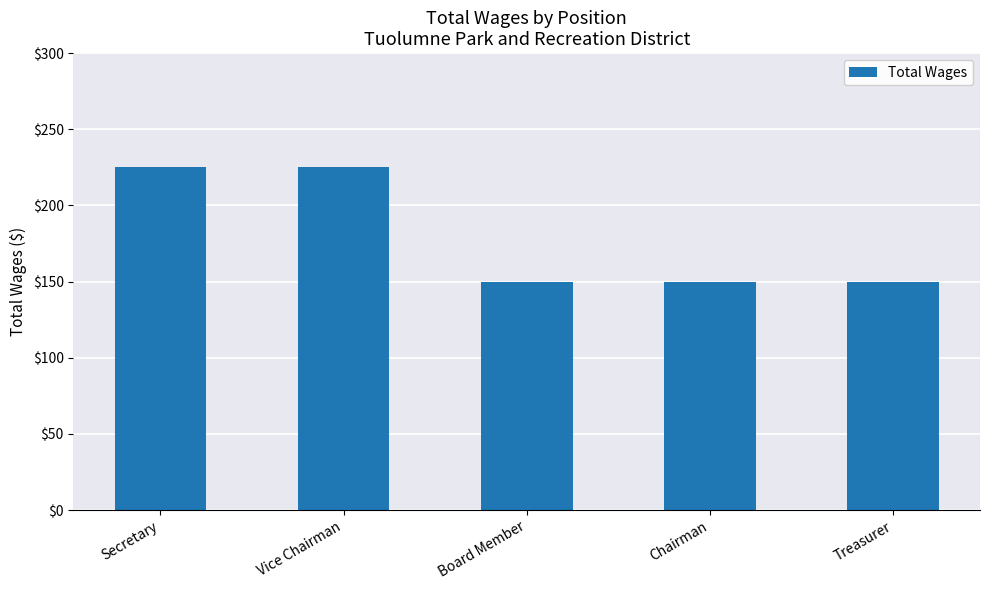

What is the difference between the values at Board Member and Secretary?

75